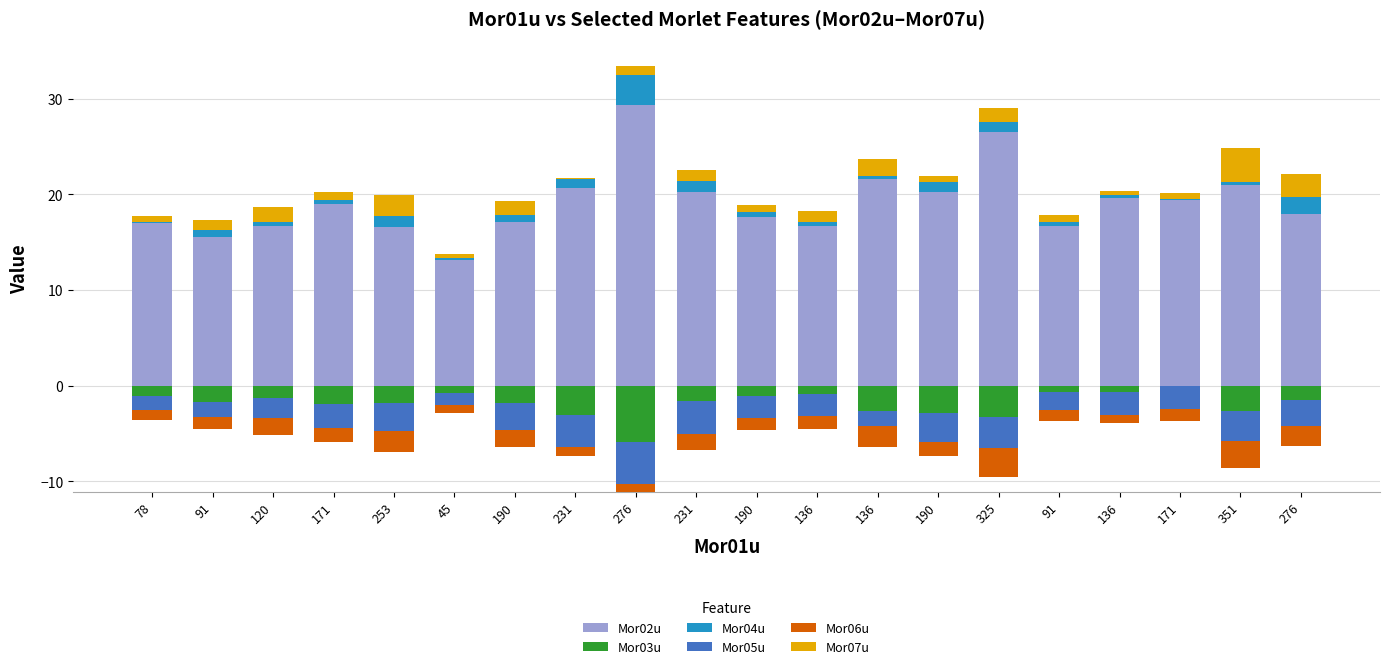

Which series has the largest range (max minus min)?

Mor02u